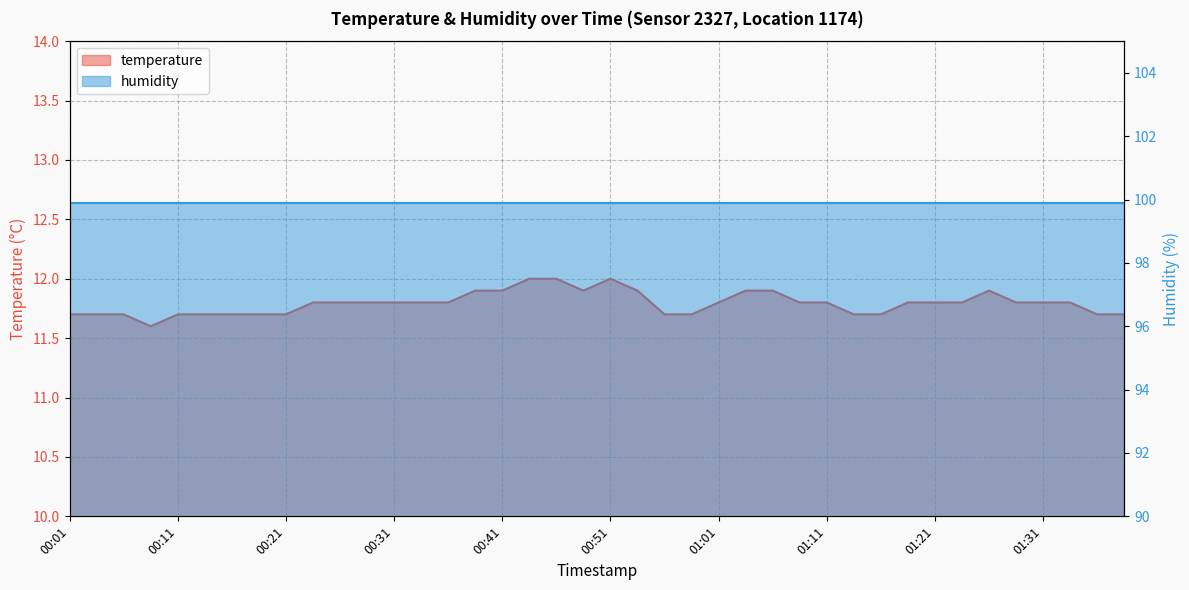

What is the label of the 13th point from the right?

01:08